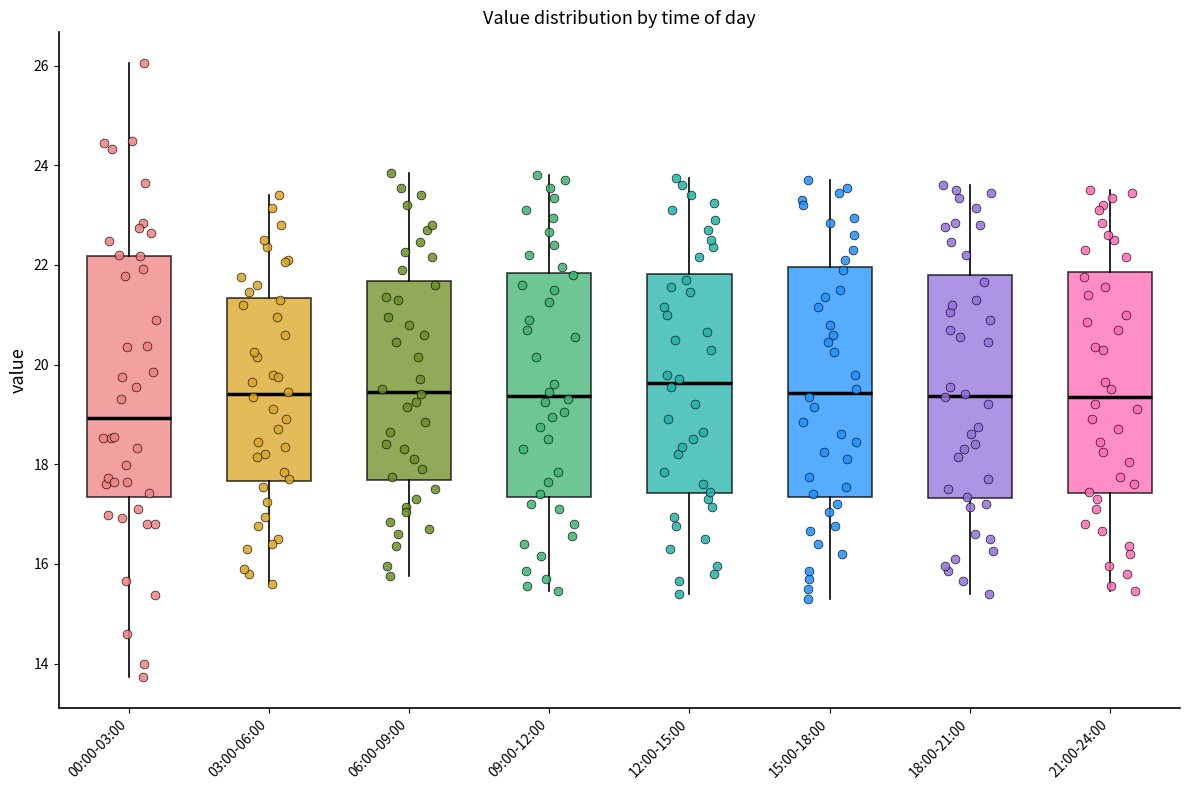

Where is the upper edge of the box for 06:00-09:00 on the y-axis? The values are not printed on the chart, so give them approximately, as read against the axis.

21.6